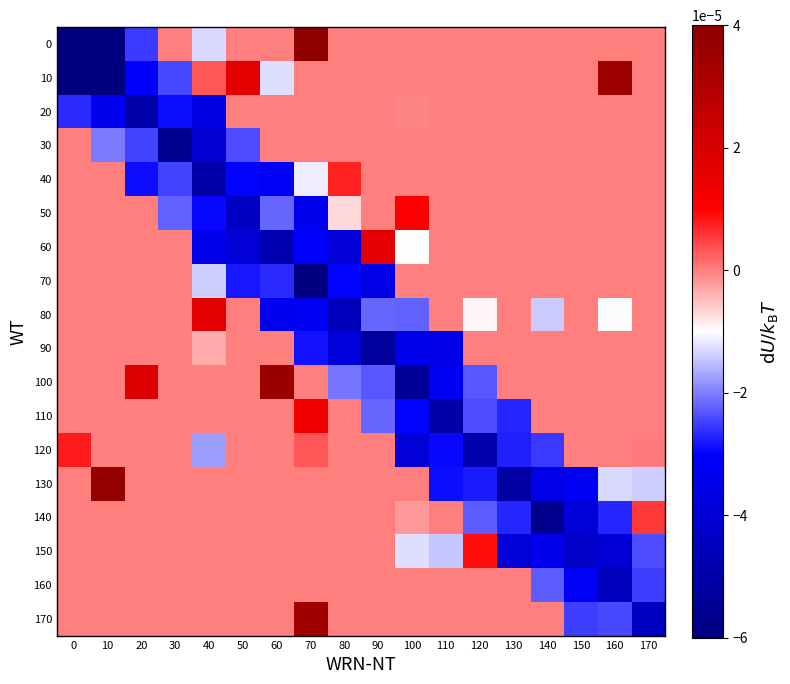

List the series in order of their peak value, lowest first.

20, 30, 70, 90, 160, 140, 40, 120, 150, 50, 110, 80, 60, 170, 10, 100, 130, 0